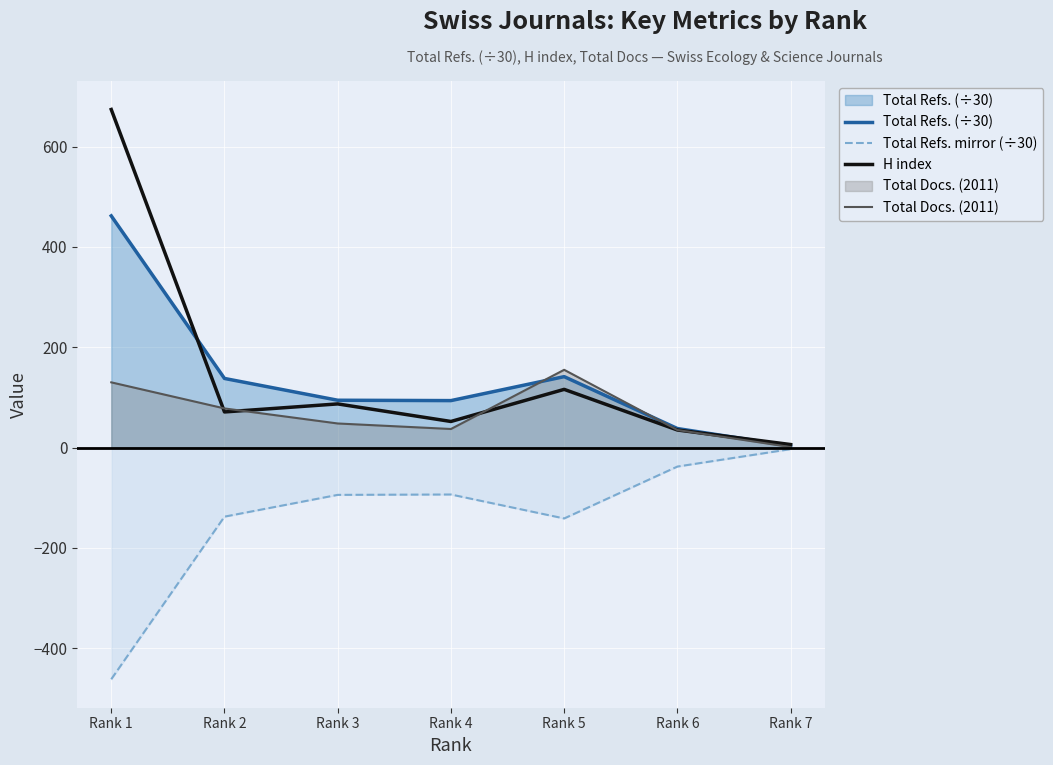

At which category is the sum across all series the highest?

Rank 1